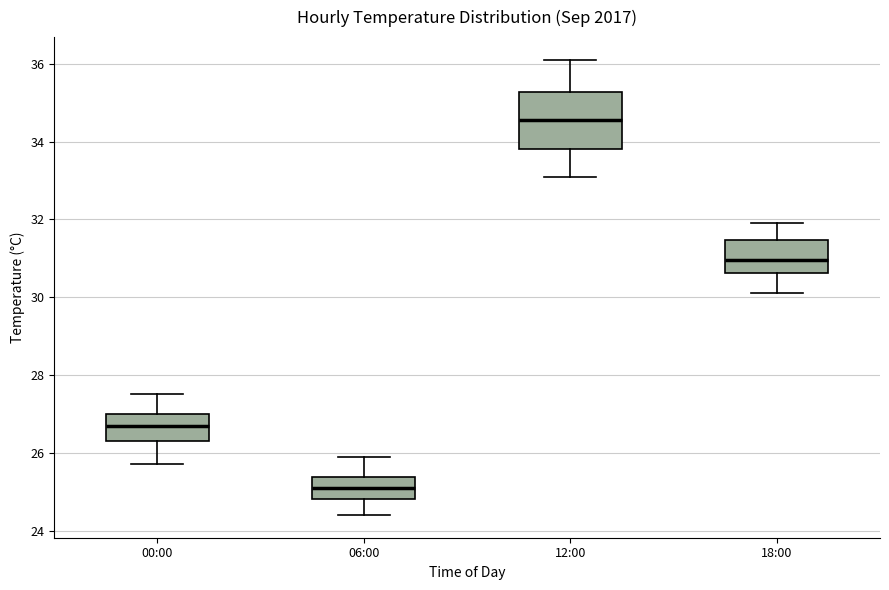

Where does the lower whisker of the box for 00:00 end on the y-axis? The values are not printed on the chart, so give them approximately, as read against the axis.

25.8